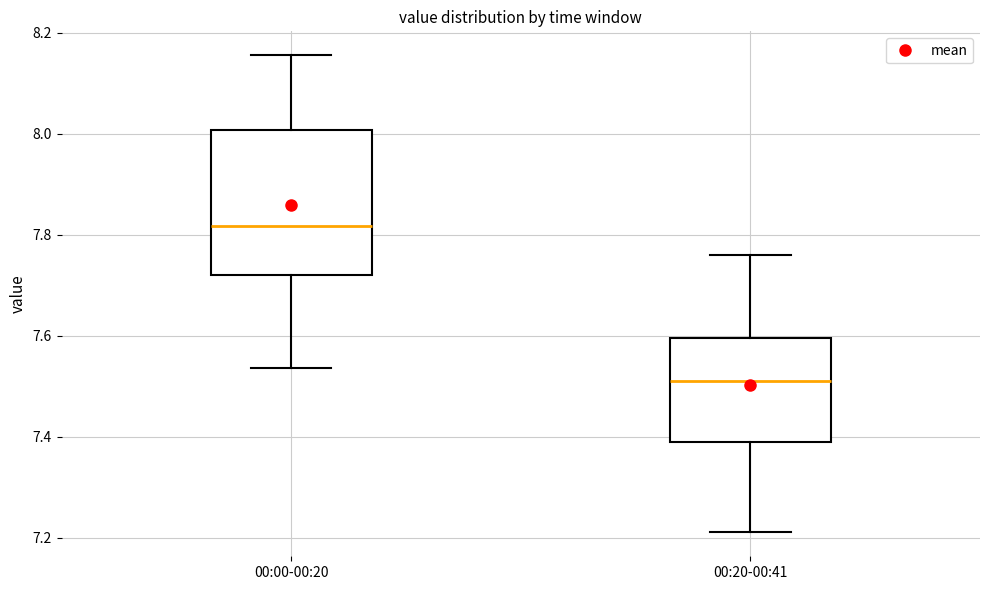

Which box's median line is the lowest?

00:20-00:41